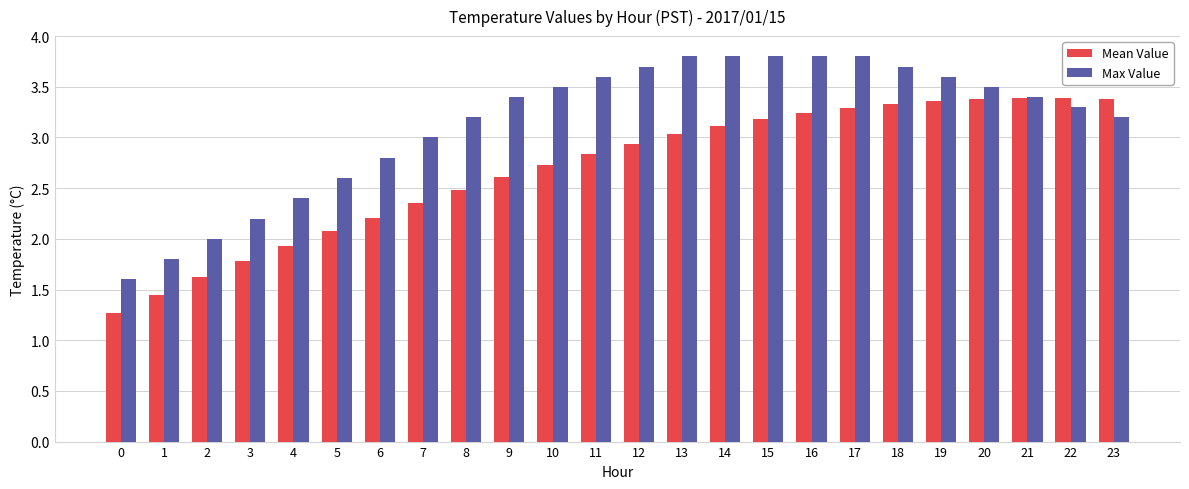

What is the smallest value displayed?

1.3